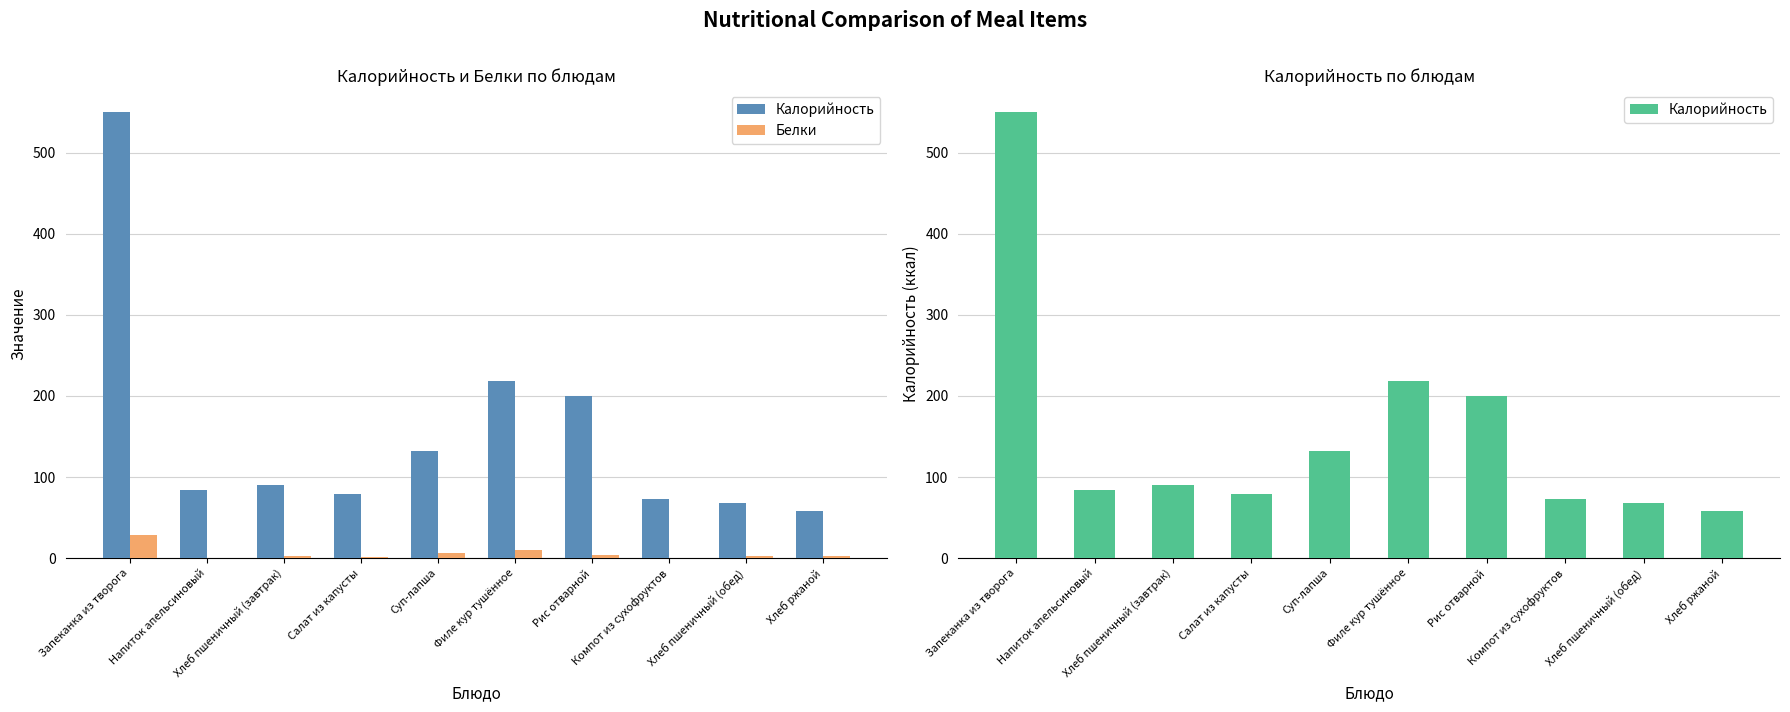

Reading left to right, extract all data points from this chart.

Калорийность: Запеканка из творога=550.0	Напиток апельсиновый=84.0	Хлеб пшеничный (завтрак)=89.9	Салат из капусты=79.0	Суп-лапша=132.0	Филе кур тушённое=219.0	Рис отварной=200.0	Компот из сухофруктов=73.0	Хлеб пшеничный (обед)=67.4	Хлеб ржаной=58.0
Белки: Запеканка из творога=29.0	Напиток апельсиновый=0.0	Хлеб пшеничный (завтрак)=2.6	Салат из капусты=1.0	Суп-лапша=6.0	Филе кур тушённое=10.0	Рис отварной=4.0	Компот из сухофруктов=0.0	Хлеб пшеничный (обед)=2.0	Хлеб ржаной=2.0